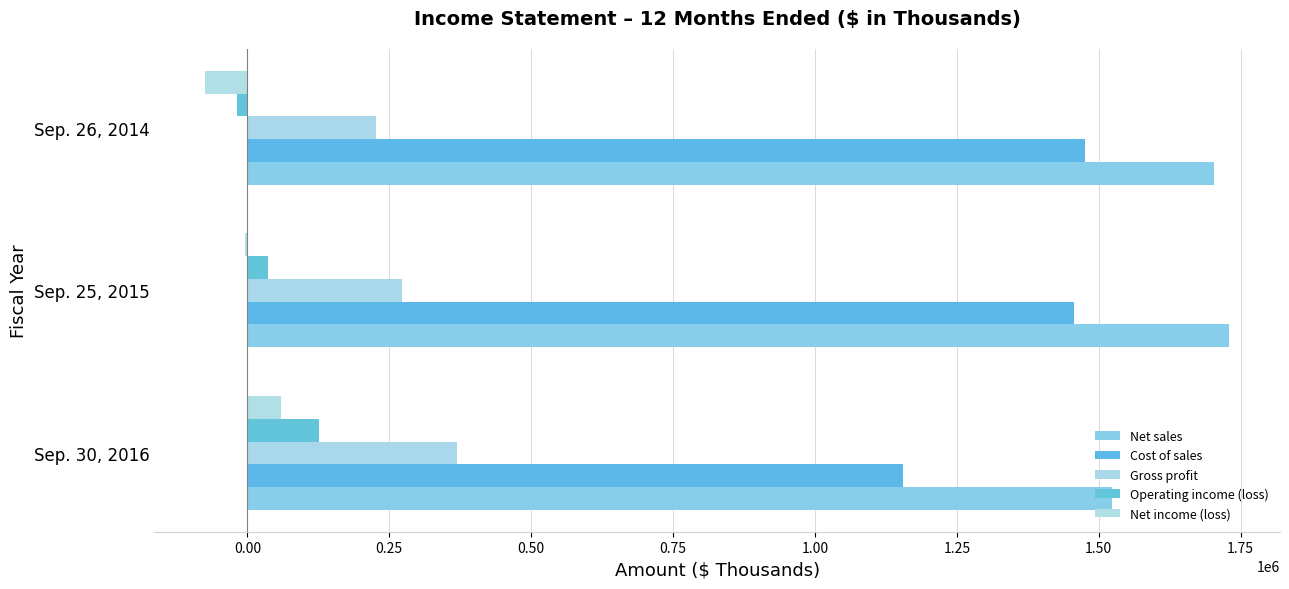

How many categories are shown in the chart?

3